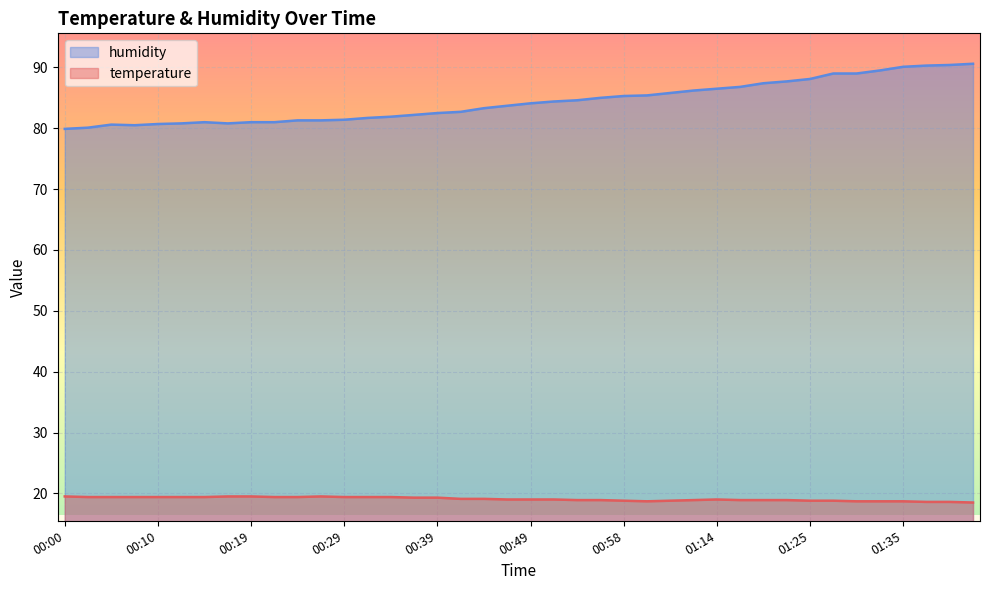

What is the lowest value of the temperature series?

18.5